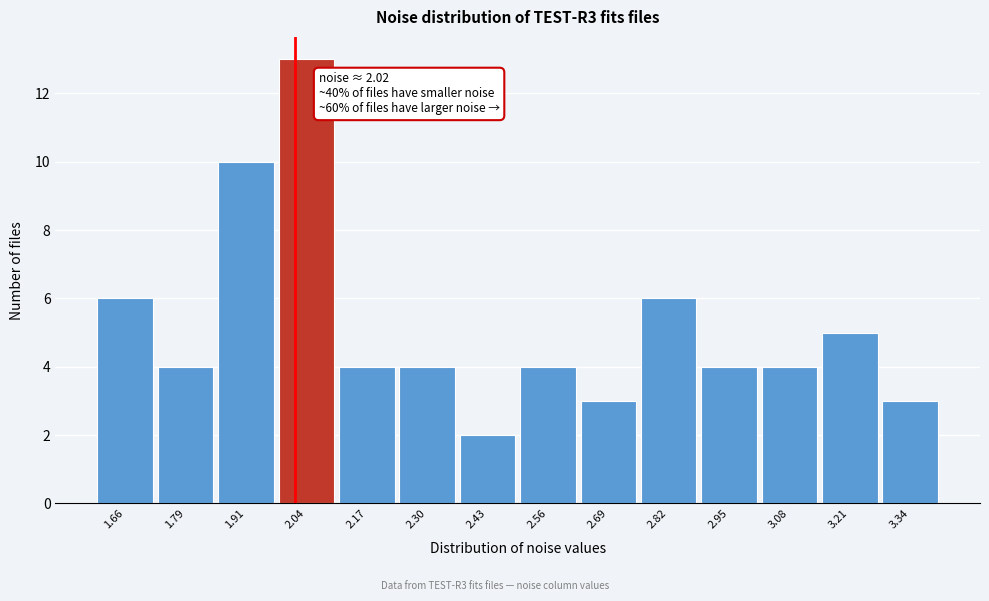

Which range on the x-axis has the tallest bar?

1.98 to 2.10